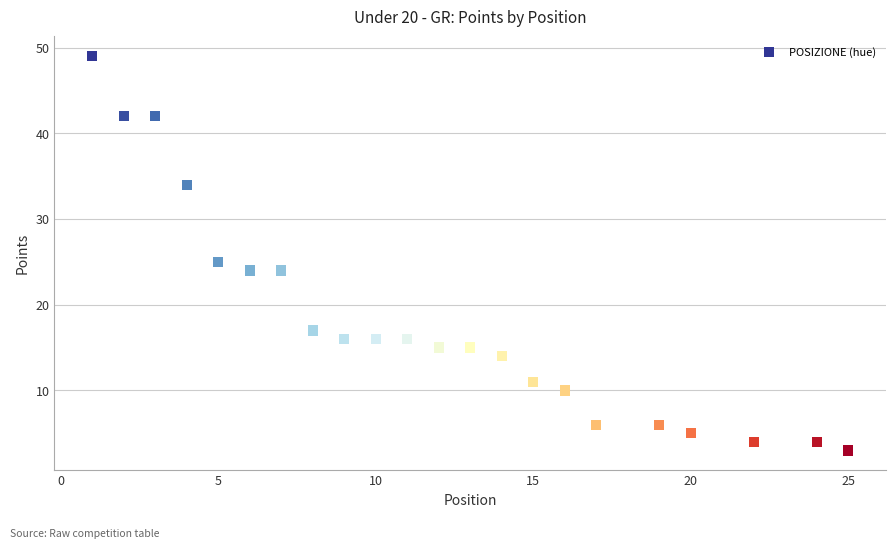

What Y value in the scatter plot is closest to 26?

25